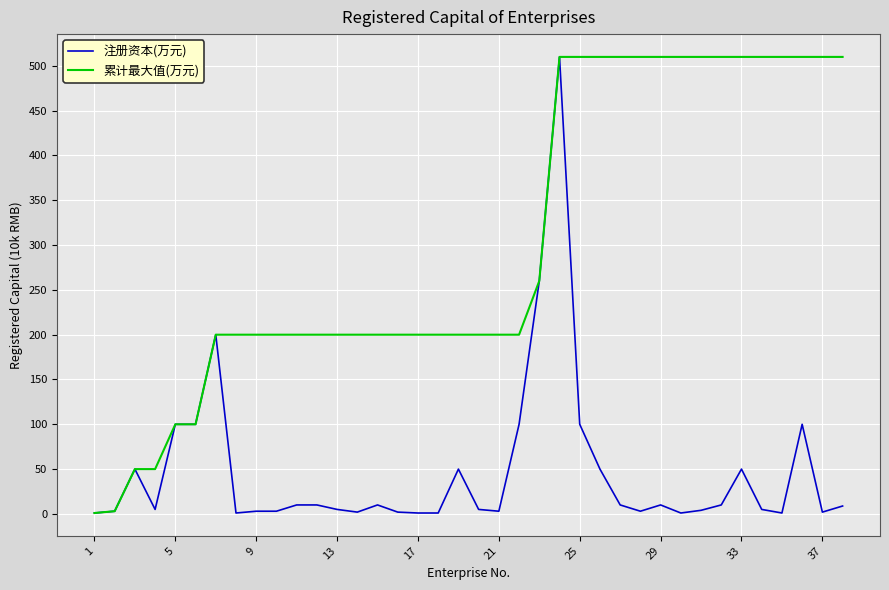

What is the maximum value shown in the chart?

510.0